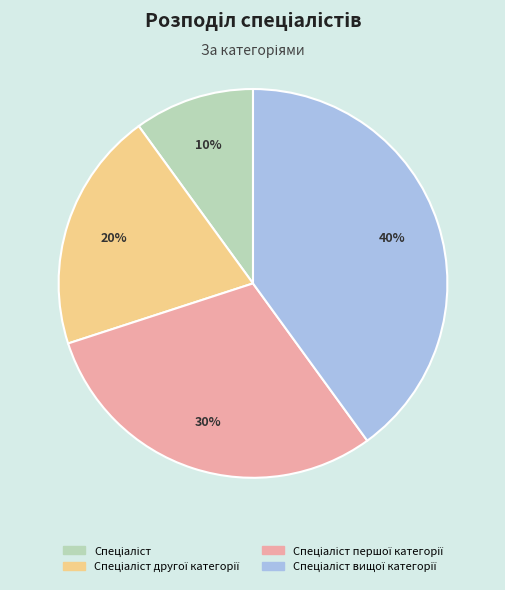

Does any single category account for the majority?

No